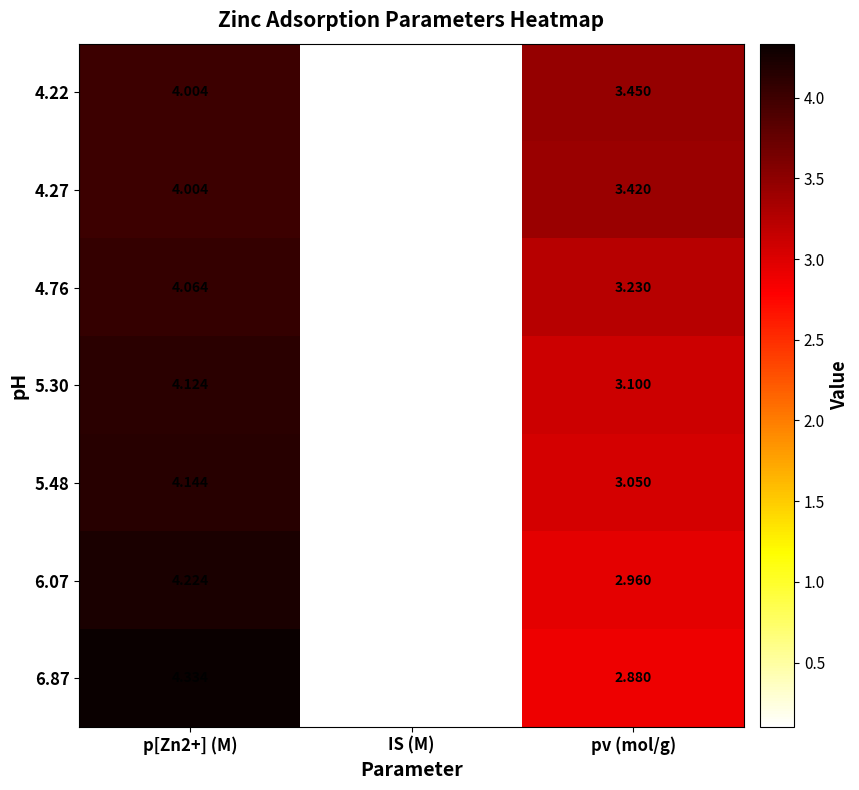

Which series changed the most between IS (M) and pv (mol/g)?

4.22